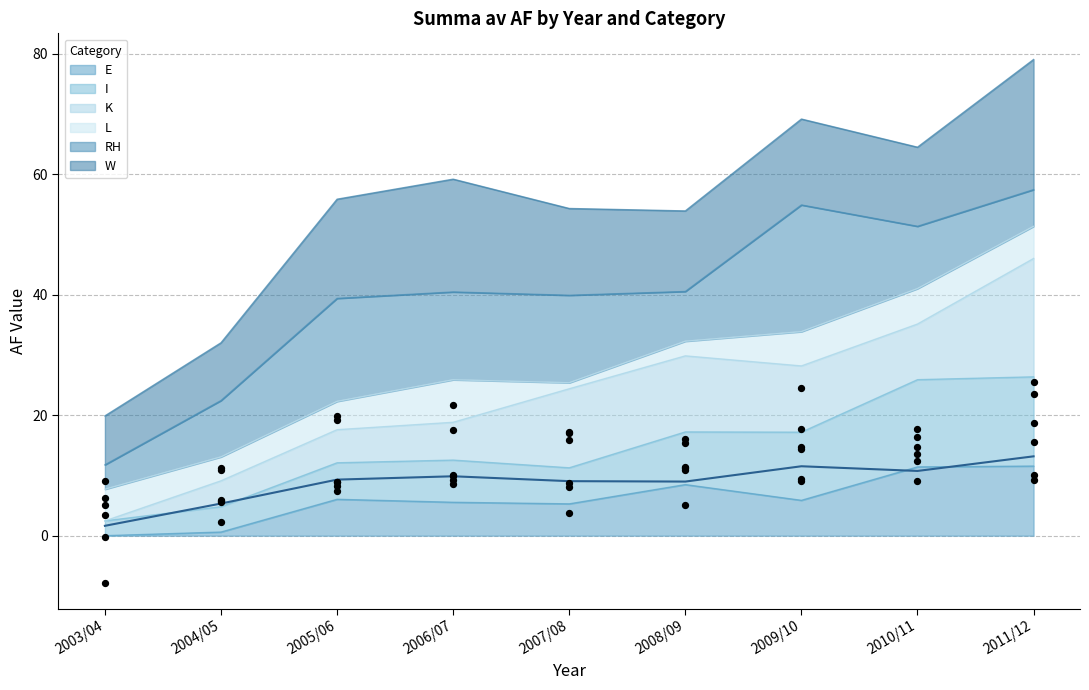

Is it true that E equals 5.9 at 2009/10?

True